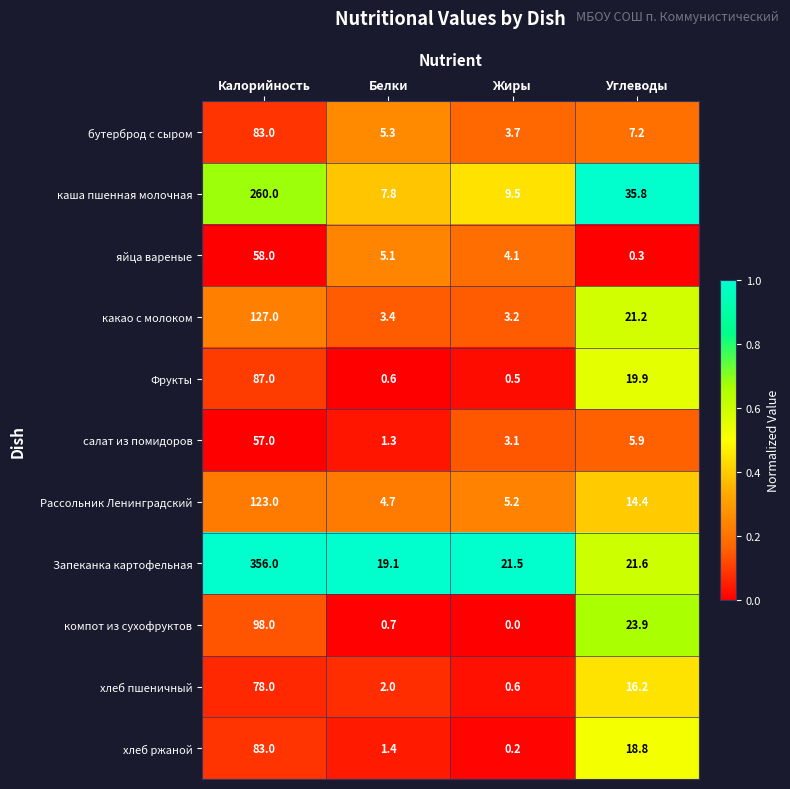

What is the difference between the яйца вареные values at Жиры and Калорийность?

53.9